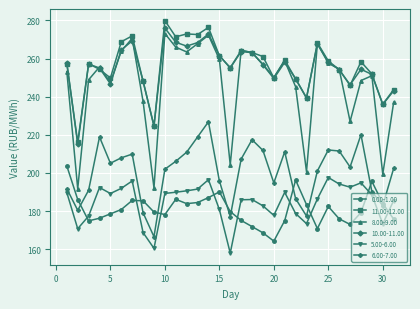

How many interior local peaks does the 6.00-7.00 series have?

7